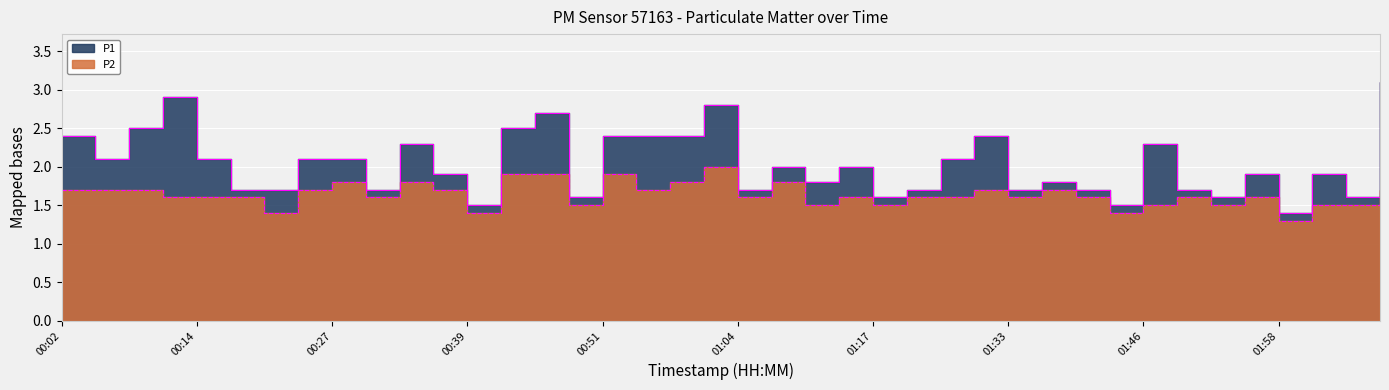

What is the label of the 5th point from the right?

01:55